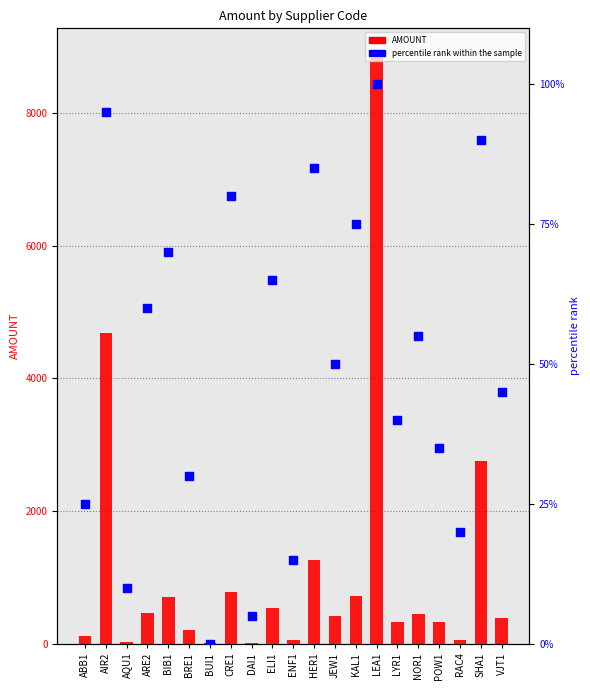

Which series contains the highest Y value?

AMOUNT